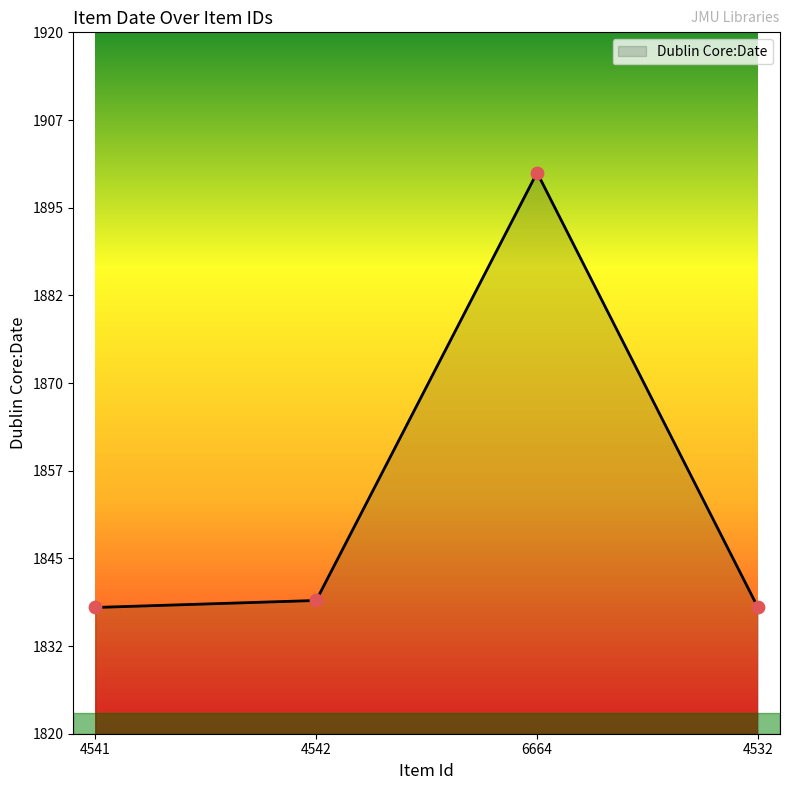

What is the ratio of the value at 4542 to the value at 4532?

1.0